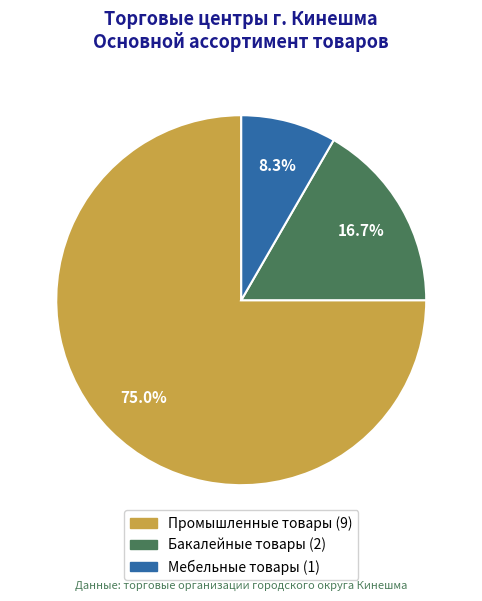

Between Бакалейные товары and Промышленные товары, which is larger?

Промышленные товары